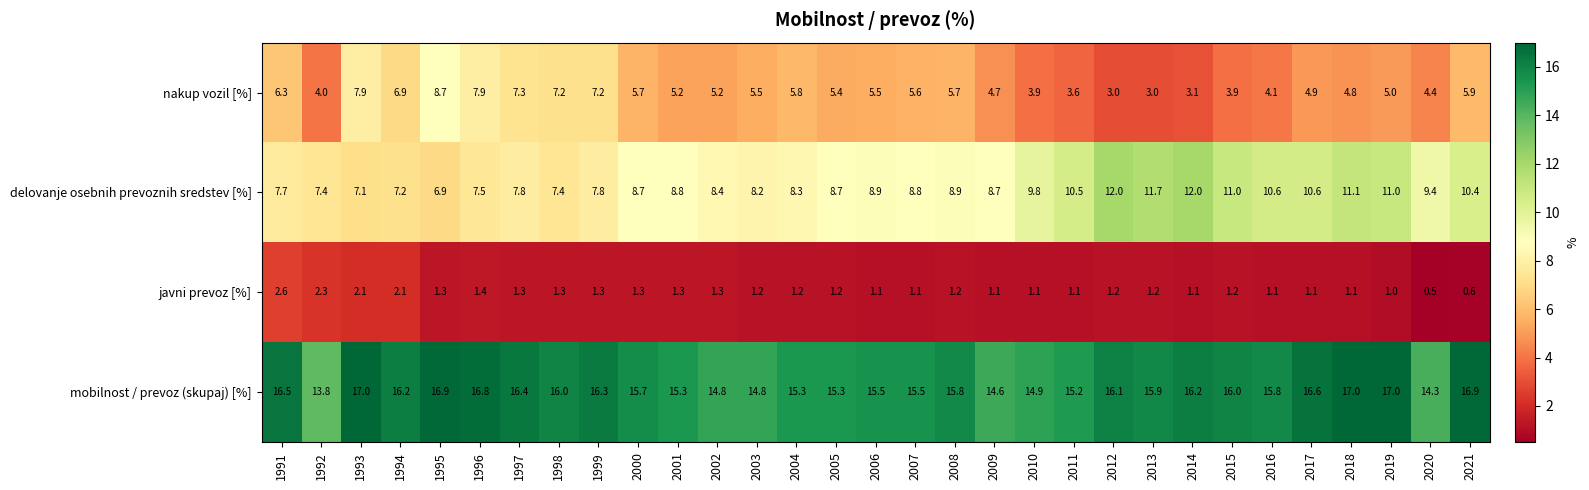

Which series changed the most between 2002 and 2013?

delovanje osebnih prevoznih sredstev [%]